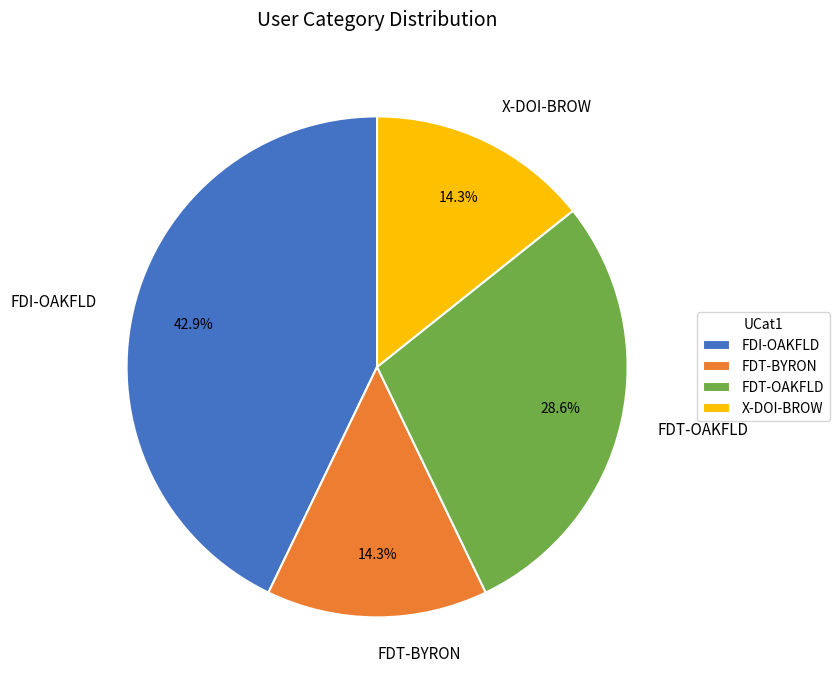

Which slice is the largest?

FDI-OAKFLD